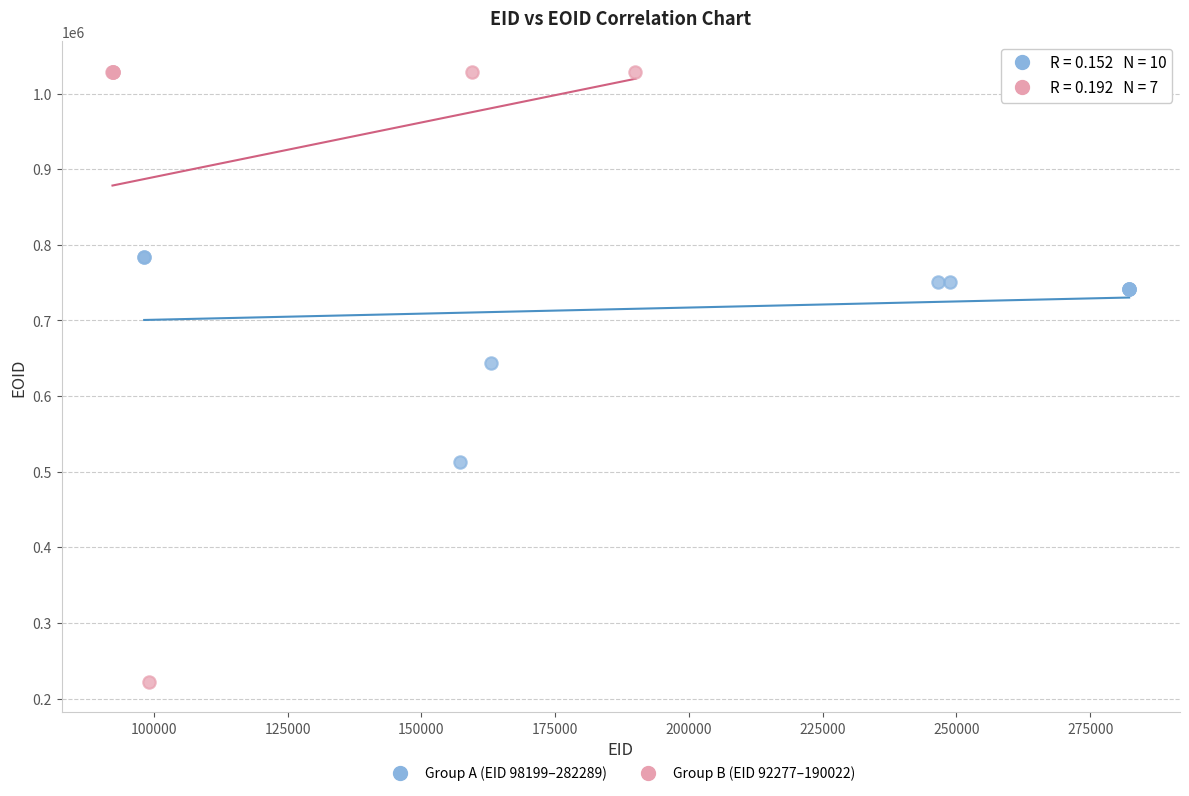

Which series contains the lowest Y value?

Group B (EID 92277–190022)